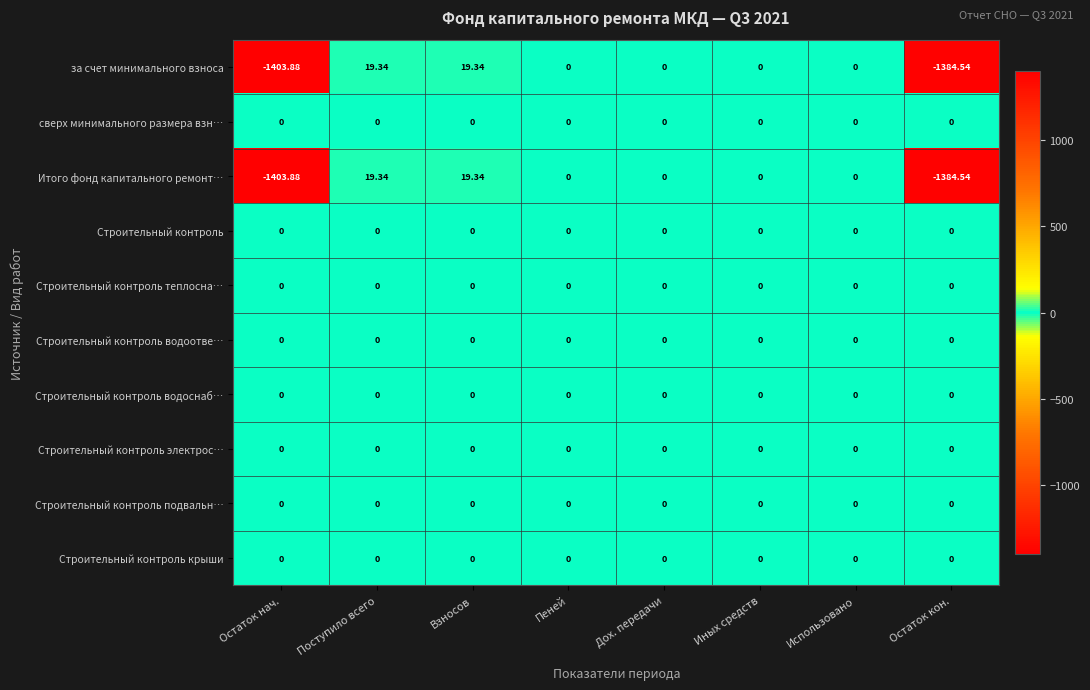

Reading left to right, extract all data points from this chart.

за счет минимального взноса: Остаток нач.=-1403.9	Поступило всего=19.3	Взносов=19.3	Пеней=0.0	Дох. передачи=0.0	Иных средств=0.0	Использовано=0.0	Остаток кон.=-1384.5
сверх минимального размера взн…: Остаток нач.=0.0	Поступило всего=0.0	Взносов=0.0	Пеней=0.0	Дох. передачи=0.0	Иных средств=0.0	Использовано=0.0	Остаток кон.=0.0
Итого фонд капитального ремонт…: Остаток нач.=-1403.9	Поступило всего=19.3	Взносов=19.3	Пеней=0.0	Дох. передачи=0.0	Иных средств=0.0	Использовано=0.0	Остаток кон.=-1384.5
Строительный контроль: Остаток нач.=0.0	Поступило всего=0.0	Взносов=0.0	Пеней=0.0	Дох. передачи=0.0	Иных средств=0.0	Использовано=0.0	Остаток кон.=0.0
Строительный контроль теплосна…: Остаток нач.=0.0	Поступило всего=0.0	Взносов=0.0	Пеней=0.0	Дох. передачи=0.0	Иных средств=0.0	Использовано=0.0	Остаток кон.=0.0
Строительный контроль водоотве…: Остаток нач.=0.0	Поступило всего=0.0	Взносов=0.0	Пеней=0.0	Дох. передачи=0.0	Иных средств=0.0	Использовано=0.0	Остаток кон.=0.0
Строительный контроль водоснаб…: Остаток нач.=0.0	Поступило всего=0.0	Взносов=0.0	Пеней=0.0	Дох. передачи=0.0	Иных средств=0.0	Использовано=0.0	Остаток кон.=0.0
Строительный контроль электрос…: Остаток нач.=0.0	Поступило всего=0.0	Взносов=0.0	Пеней=0.0	Дох. передачи=0.0	Иных средств=0.0	Использовано=0.0	Остаток кон.=0.0
Строительный контроль подвальн…: Остаток нач.=0.0	Поступило всего=0.0	Взносов=0.0	Пеней=0.0	Дох. передачи=0.0	Иных средств=0.0	Использовано=0.0	Остаток кон.=0.0
Строительный контроль крыши: Остаток нач.=0.0	Поступило всего=0.0	Взносов=0.0	Пеней=0.0	Дох. передачи=0.0	Иных средств=0.0	Использовано=0.0	Остаток кон.=0.0